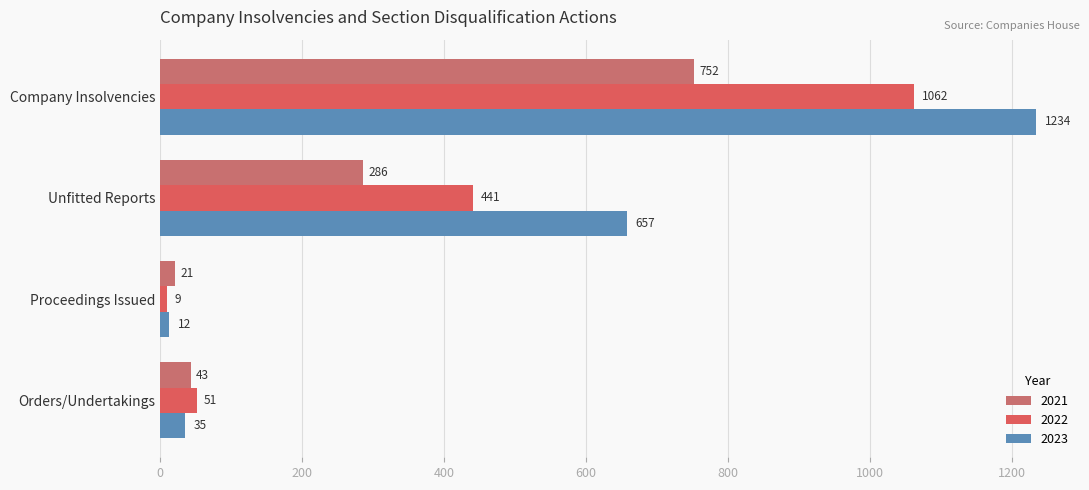

How many values in the 2023 series are below 657?

2